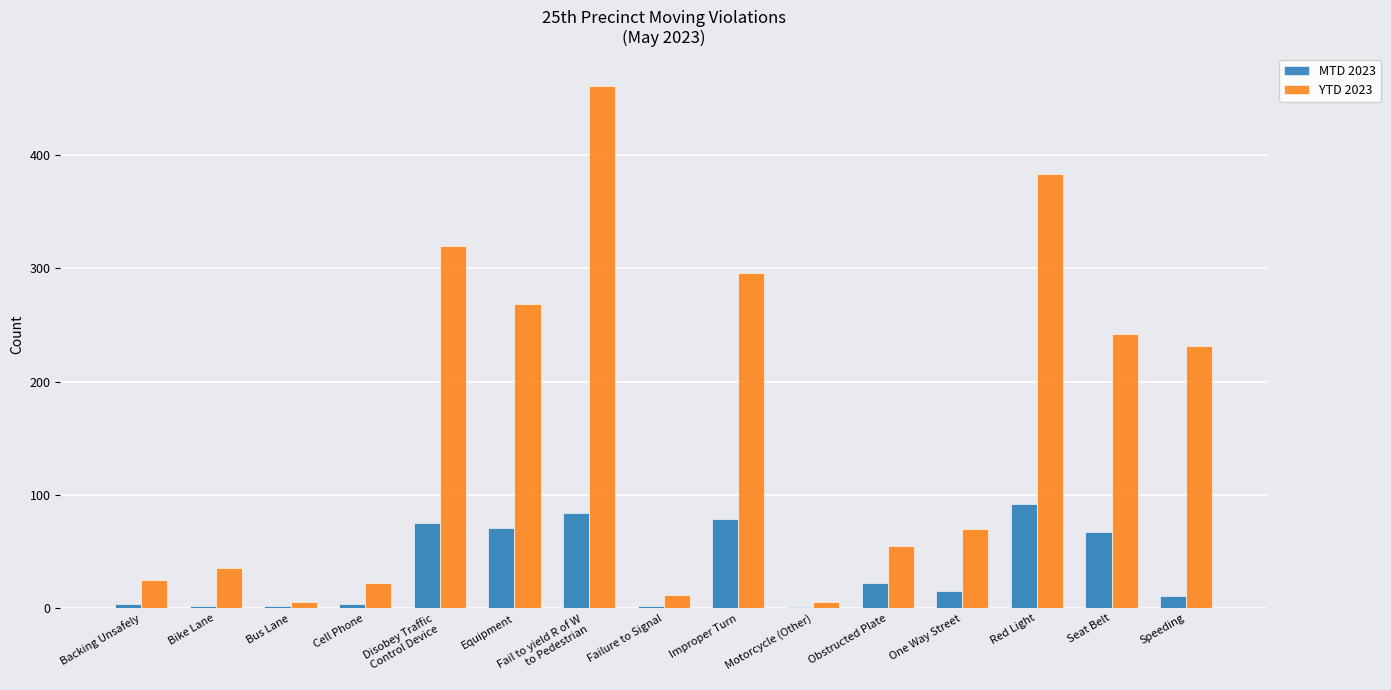

Is it true that MTD 2023 equals 79 at Improper Turn?

True